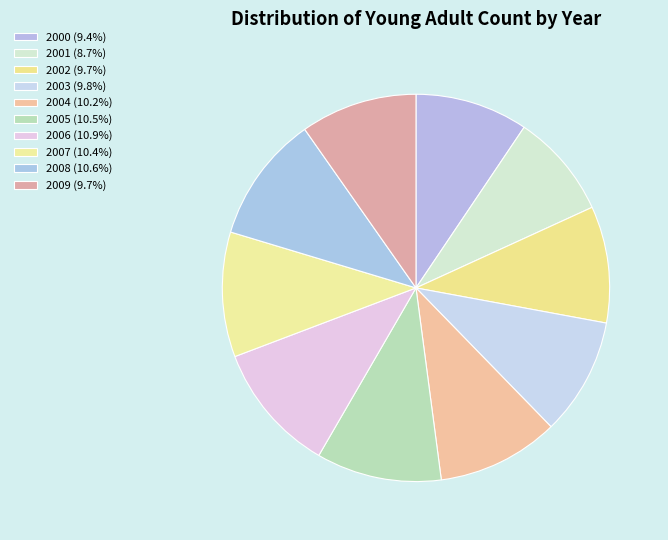

How many slices are in this pie chart?

10